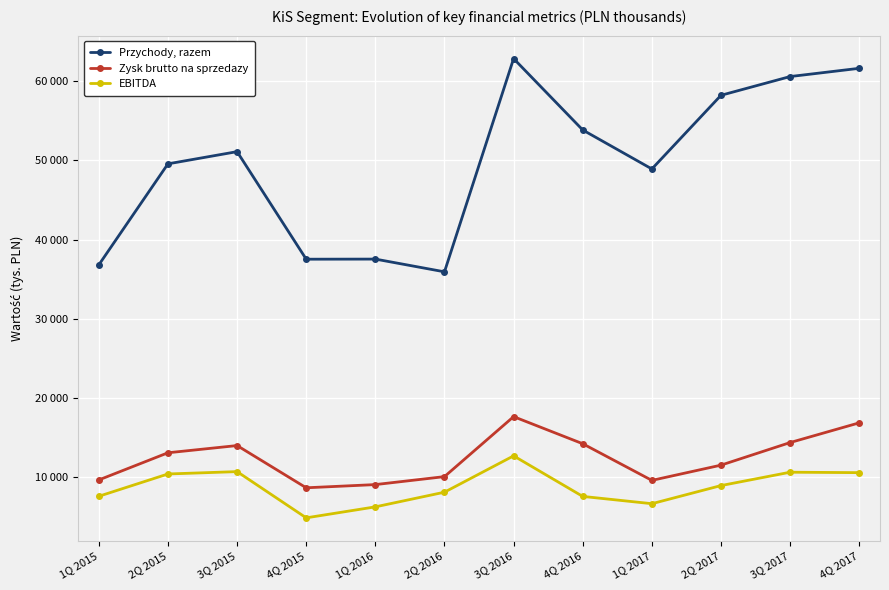

Where is EBITDA nearest to the value 8792?

2Q 2017